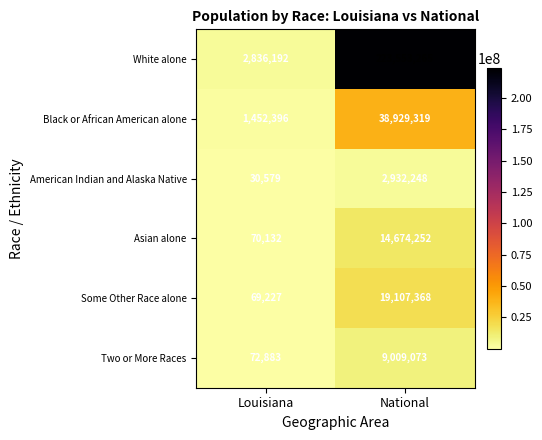

What is the approximate value of Black or African American alone at National?

38929319